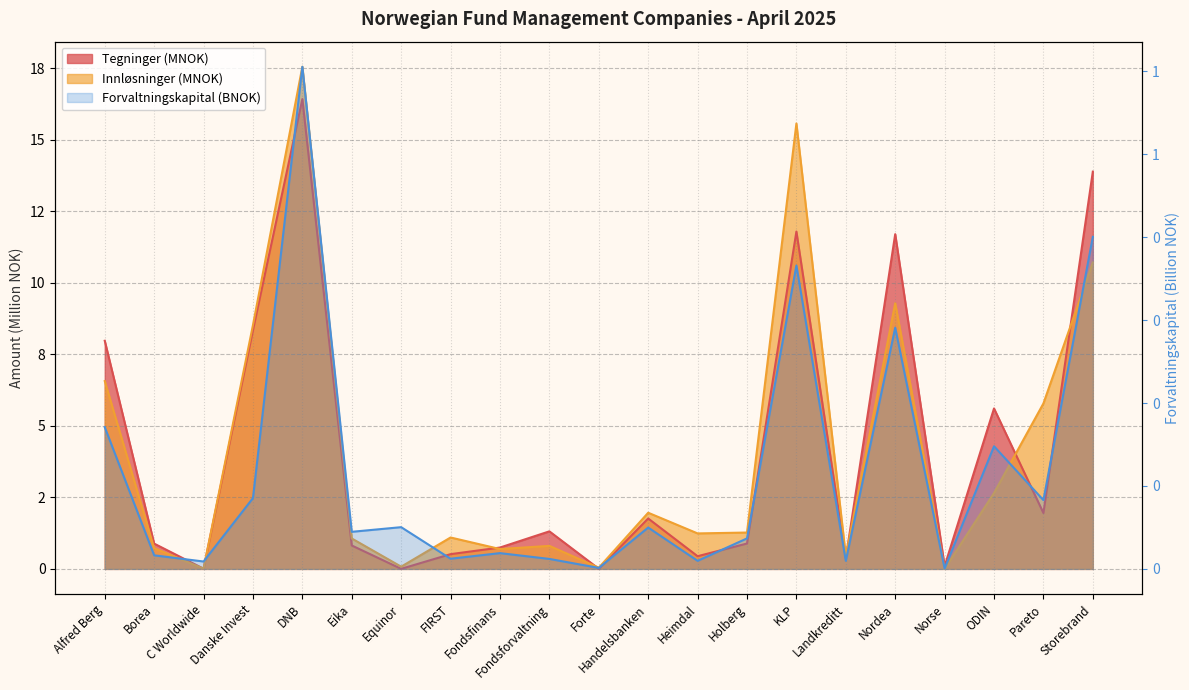

Where is the first local minimum for Tegninger?

C Worldwide